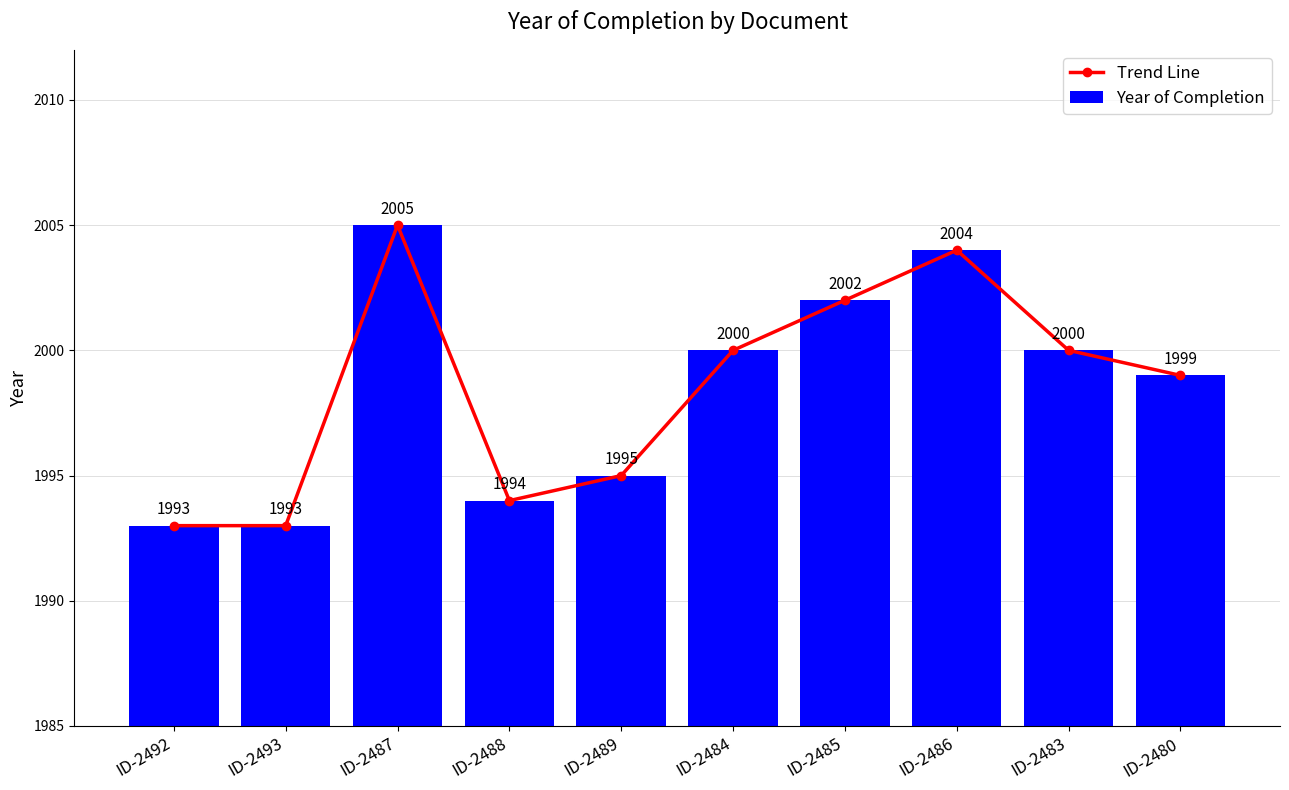

At which label is Trend Line closest to 1999?

ID-2480